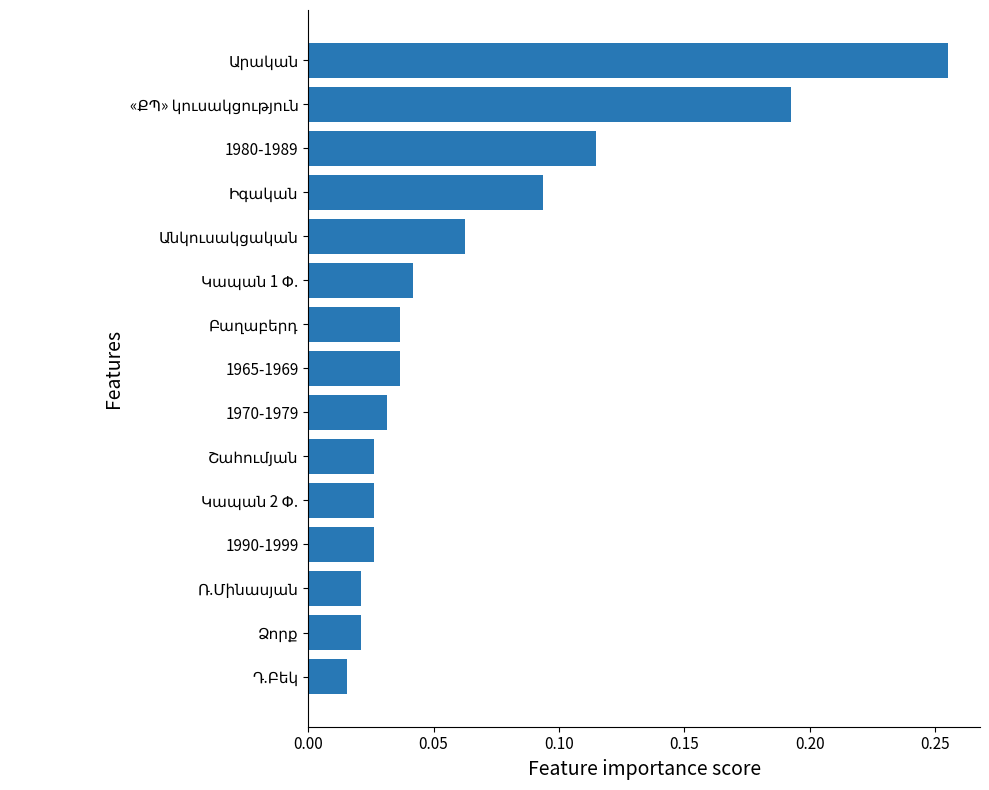

Is it true that the value at 1965-1969 is 0.1?

False